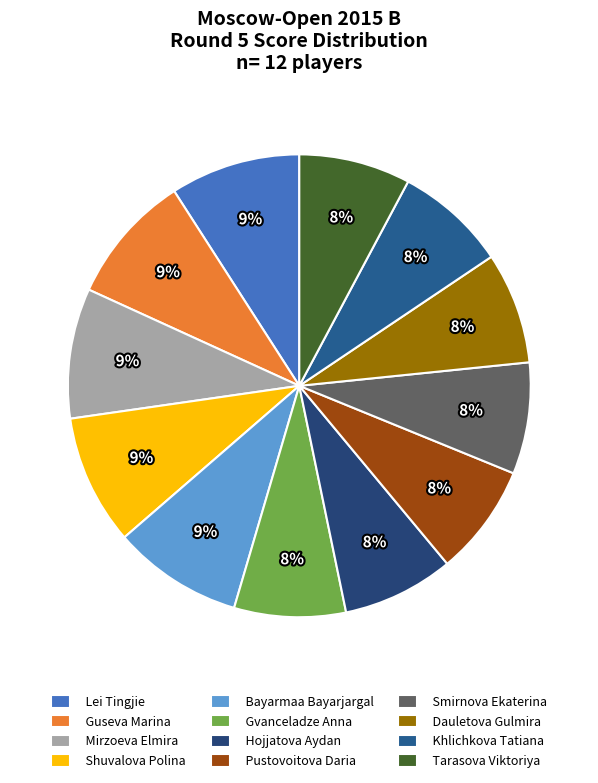

Which slice is the largest?

Lei Tingjie